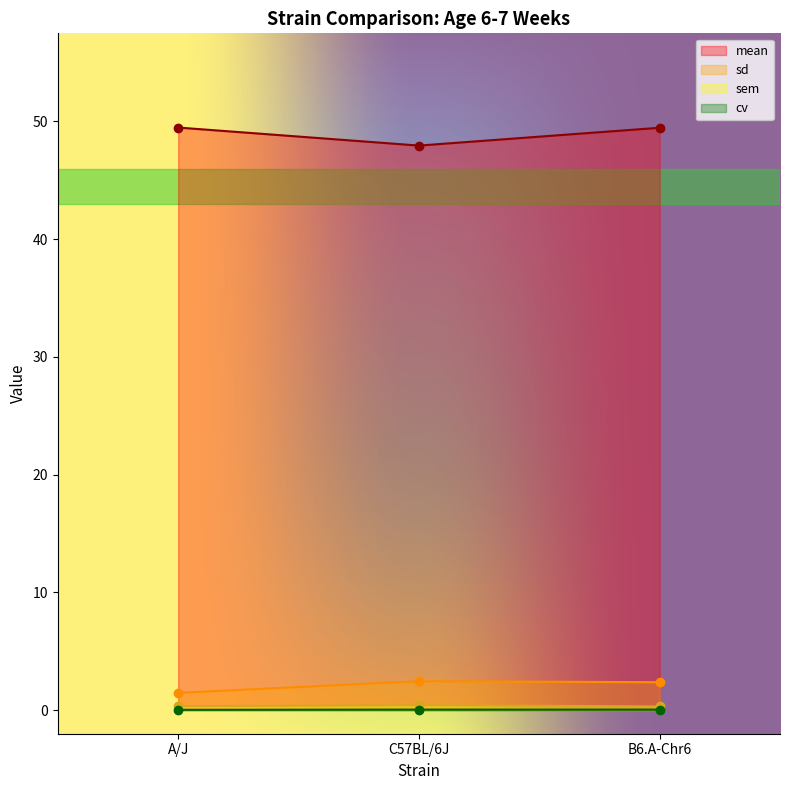

What position from the left is B6.A-Chr6?

3